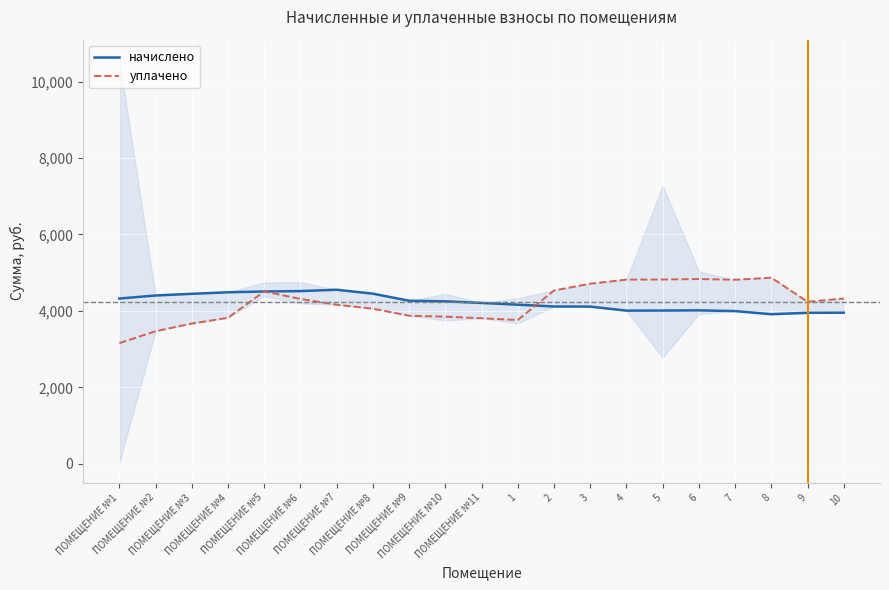

How many intersections are there between уплачено and начислено?

1